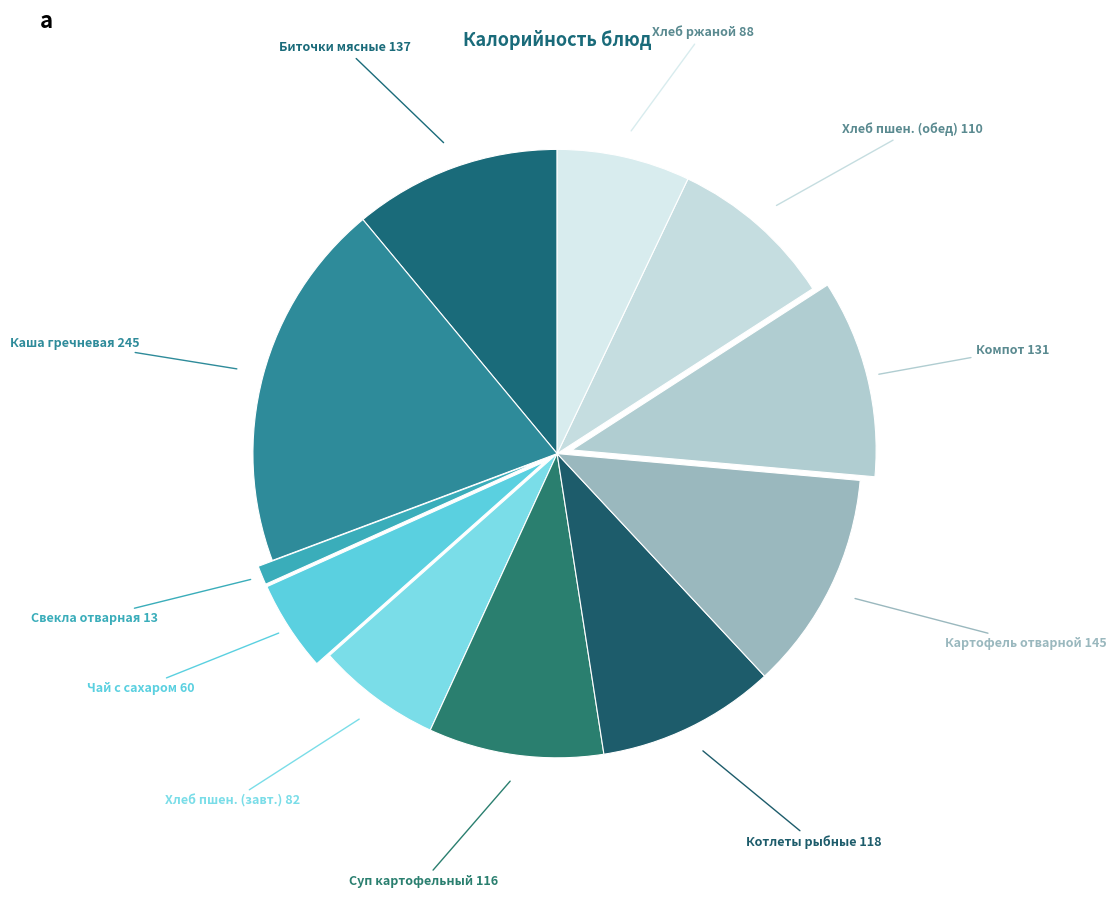

Count the number of slices in the pie.

11